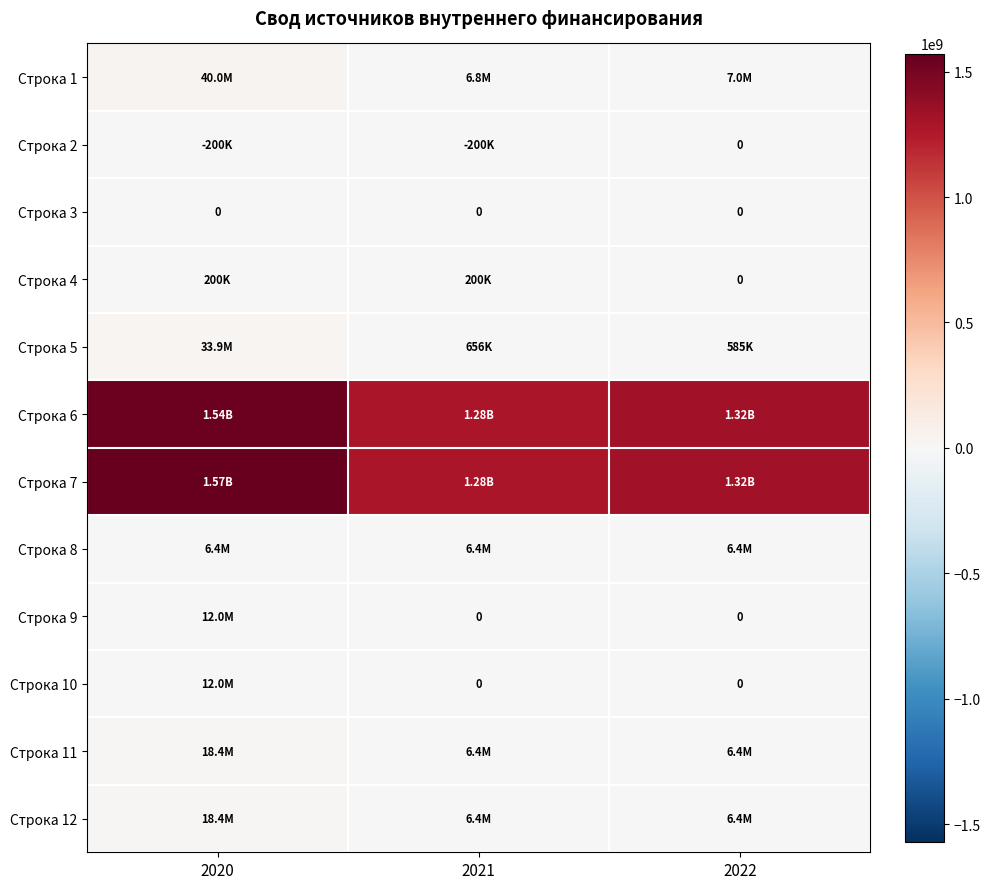

At how many categories does at least one series exceed 670849833?

3